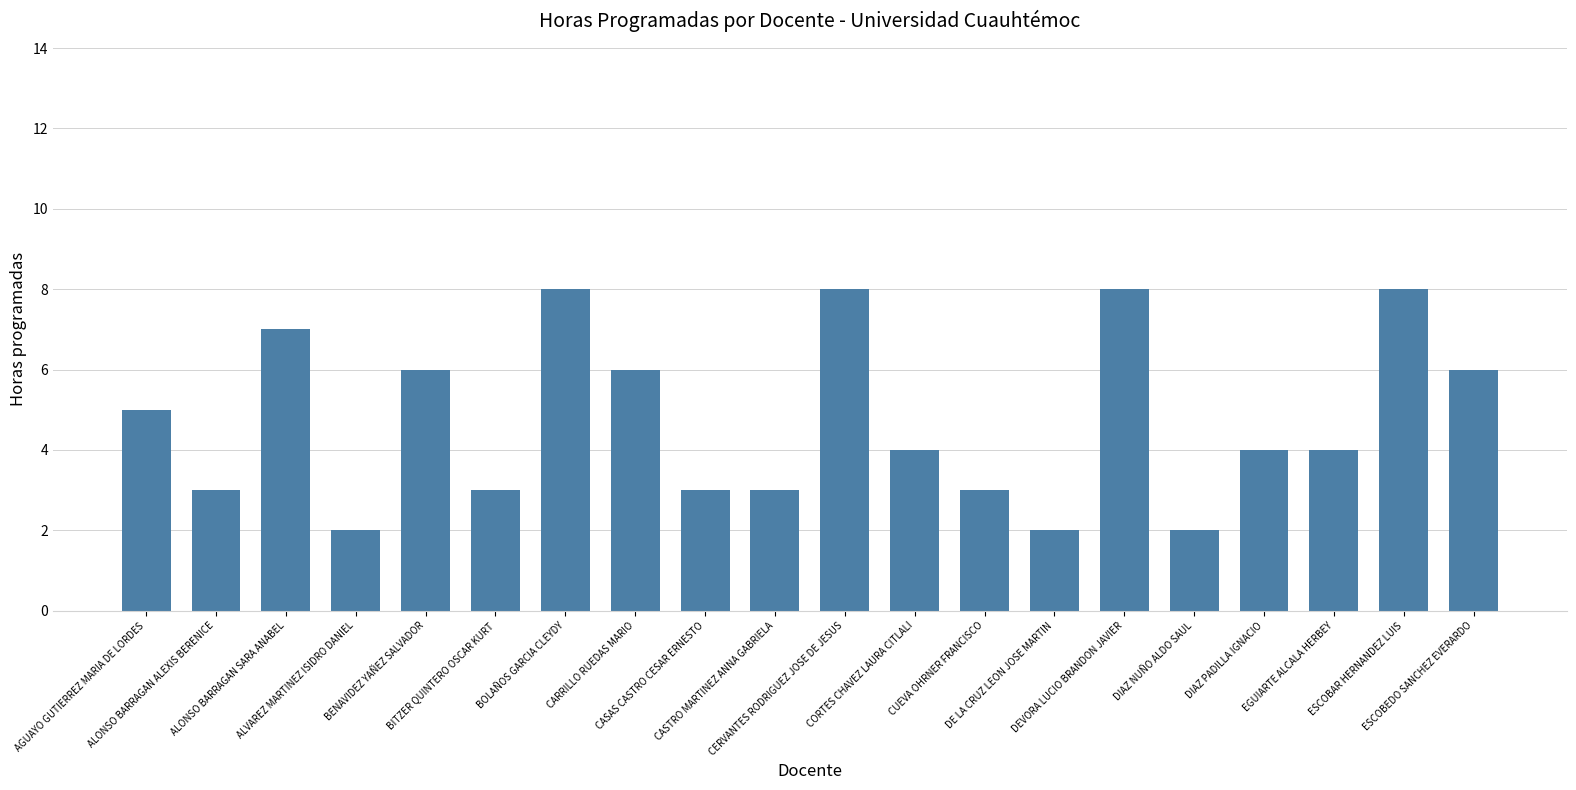

Reading left to right, extract all data points from this chart.

AGUAYO GUTIERREZ MARIA DE LORDES=5	ALONSO BARRAGAN ALEXIS BERENICE=3	ALONSO BARRAGAN SARA ANABEL=7	ALVAREZ MARTINEZ ISIDRO DANIEL=2	BENAVIDEZ YAÑEZ SALVADOR=6	BITZER QUINTERO OSCAR KURT=3	BOLAÑOS GARCIA CLEYDY=8	CARRILLO RUEDAS MARIO=6	CASAS CASTRO CESAR ERNESTO=3	CASTRO MARTINEZ ANNA GABRIELA=3	CERVANTES RODRIGUEZ JOSE DE JESUS=8	CORTES CHAVEZ LAURA CITLALI=4	CUEVA OHRNER FRANCISCO=3	DE LA CRUZ LEON JOSE MARTIN=2	DEVORA LUCIO BRANDON JAVIER=8	DIAZ NUÑO ALDO SAUL=2	DIAZ PADILLA IGNACIO=4	EGUIARTE ALCALA HERBEY=4	ESCOBAR HERNANDEZ LUIS=8	ESCOBEDO SANCHEZ EVERARDO=6